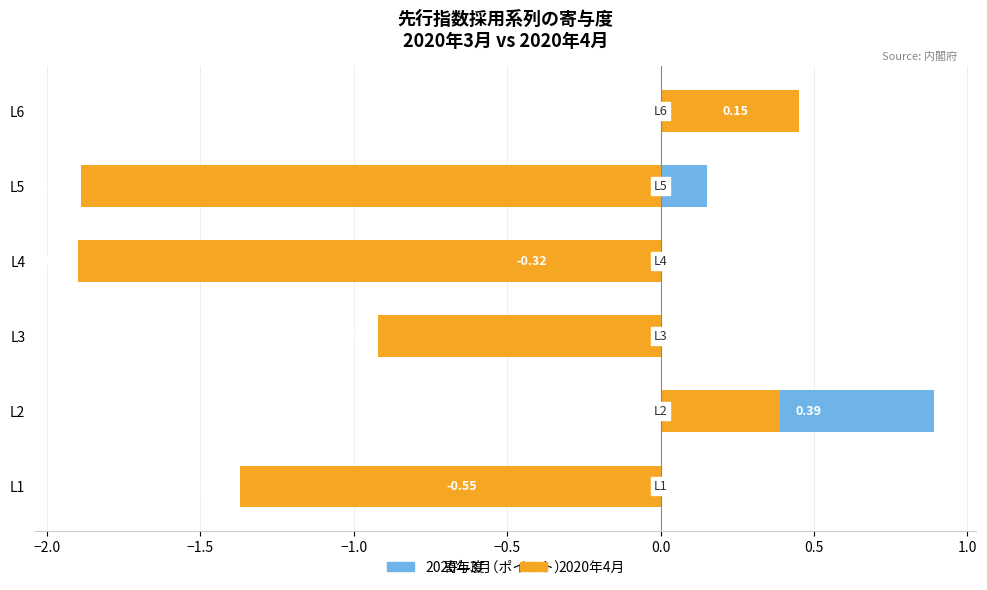

Which series has the largest total across all categories?

2020年3月